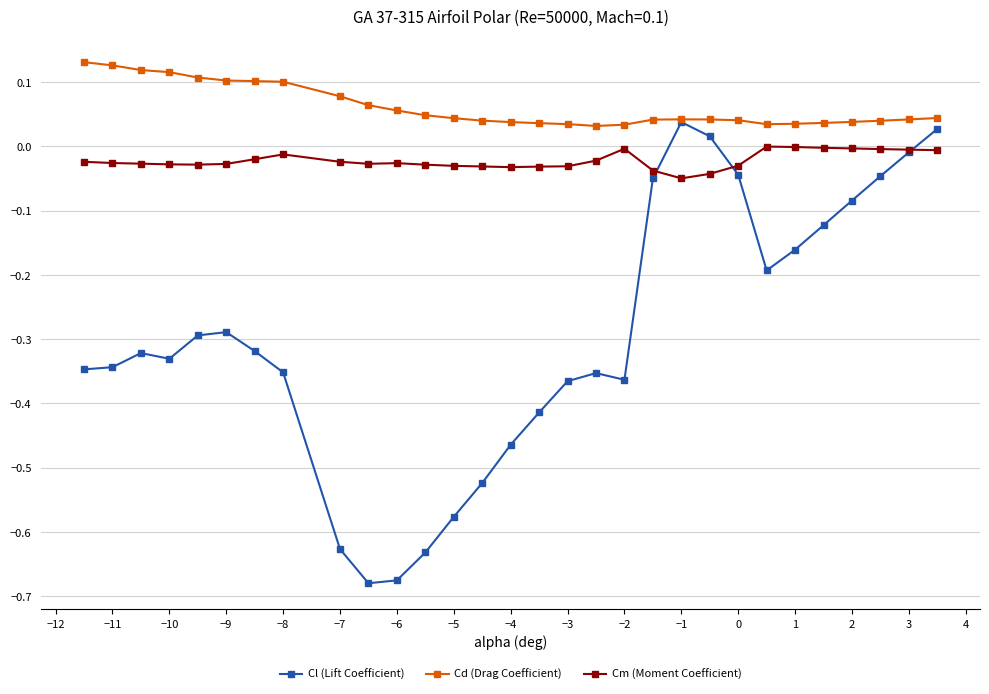

List the series in order of their overall mean, lowest first.

Cl (Lift Coefficient), Cm (Moment Coefficient), Cd (Drag Coefficient)